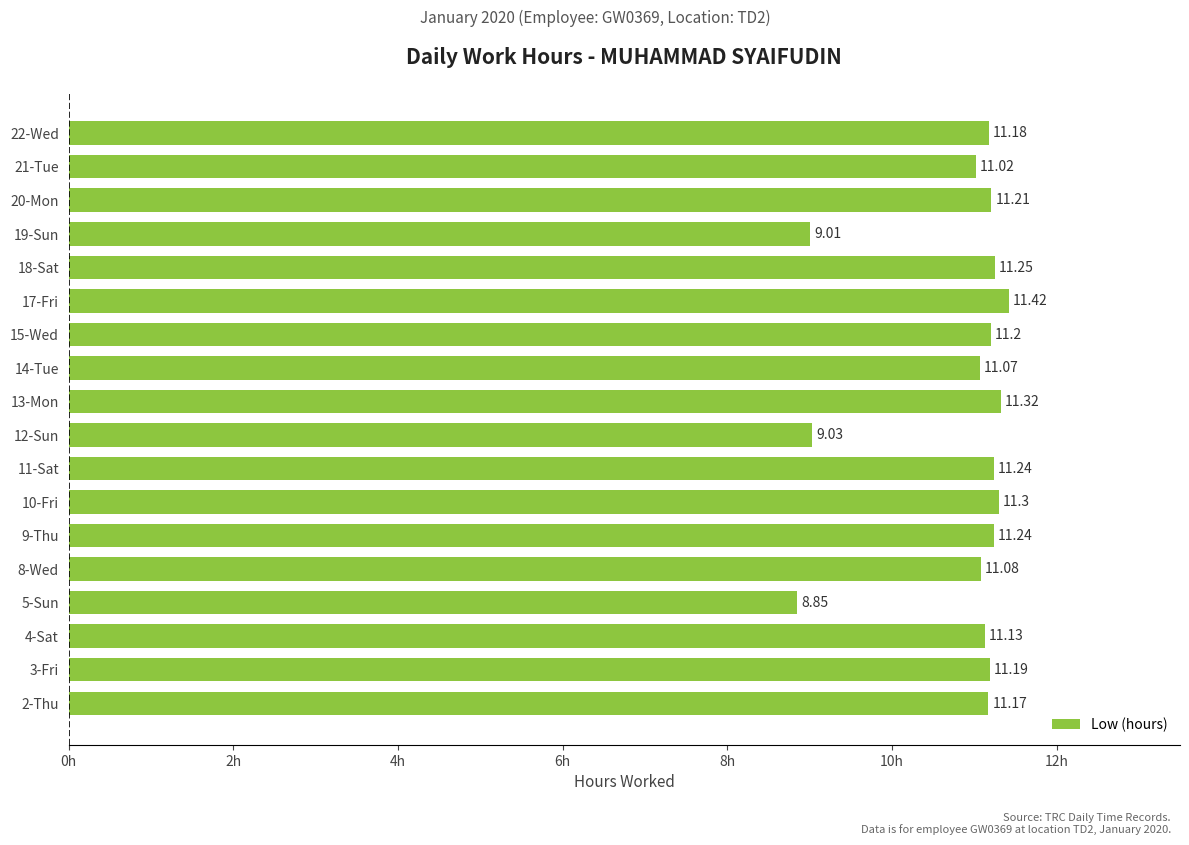

What is the difference between the second highest and second lowest values?

2.3